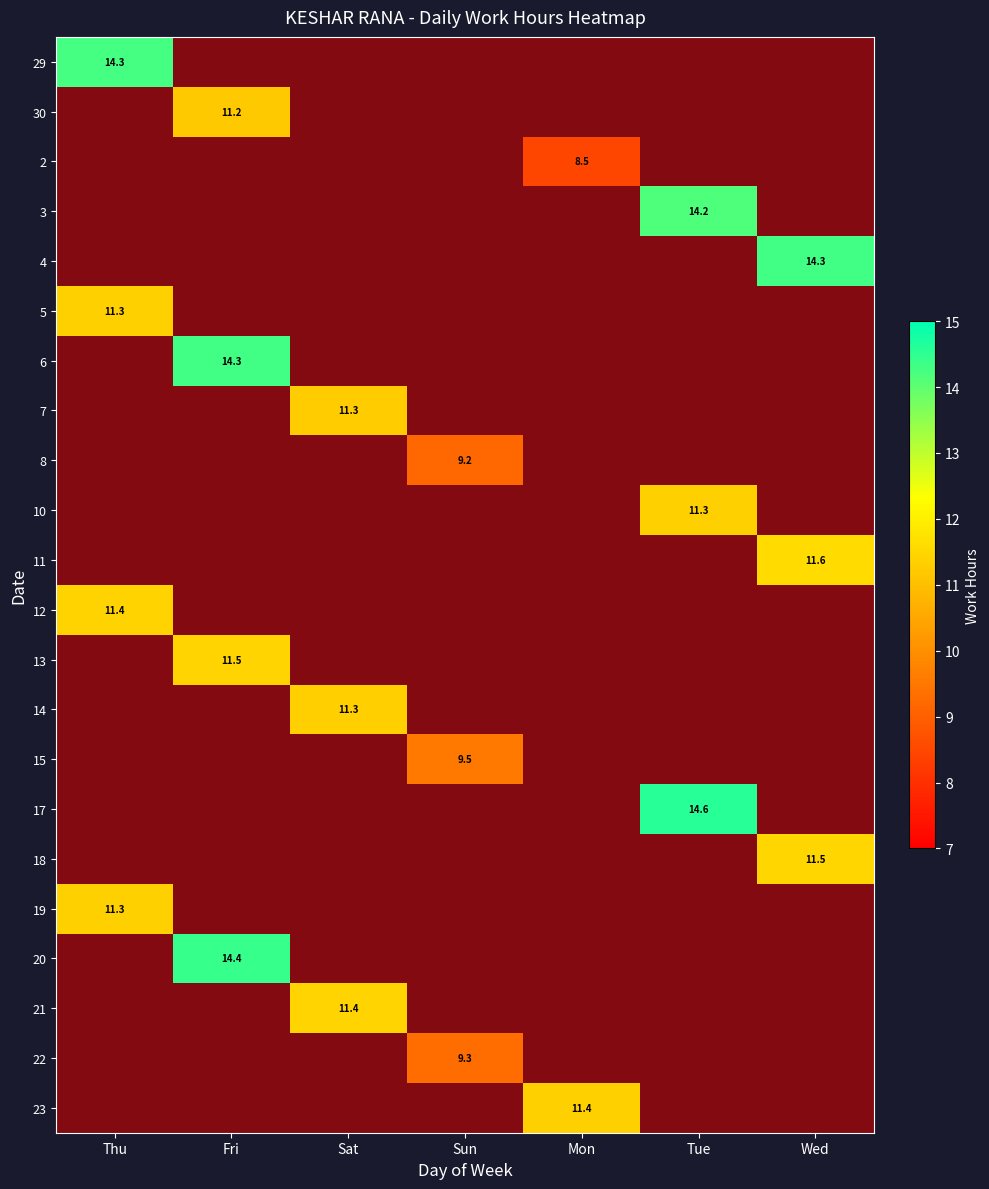

Is the value of 4 at Thu greater than the value of 22 at Tue?

No